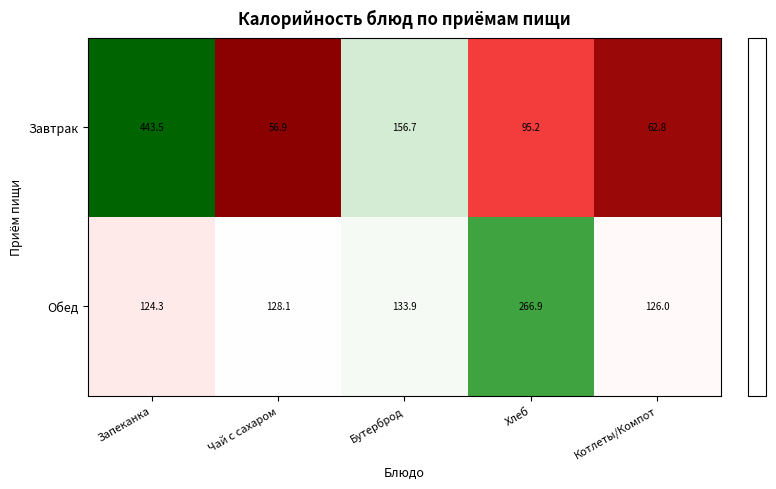

Which series has the largest total across all categories?

Завтрак